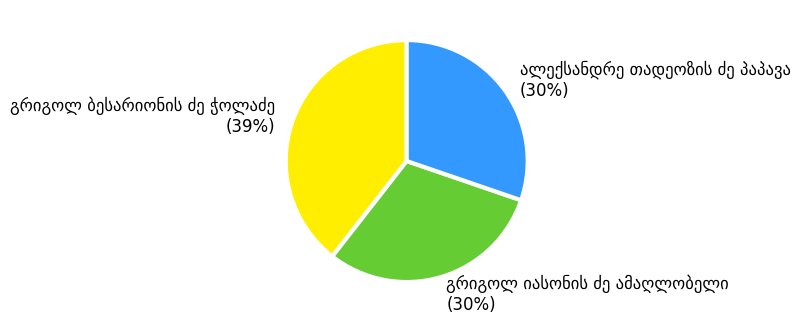

Is there any slice that represents more than half of the pie?

No